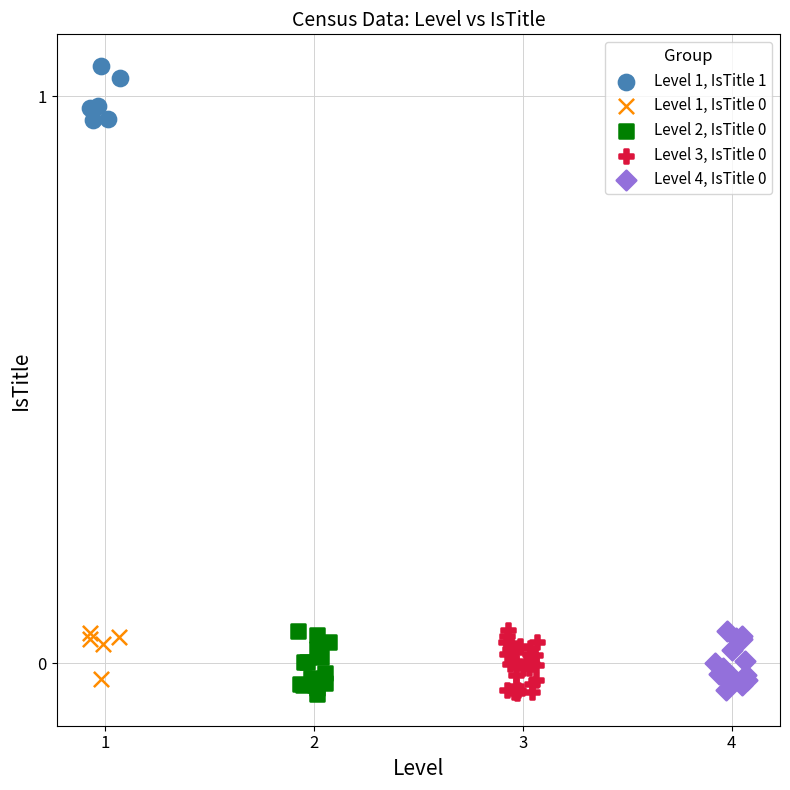

Which series contains the highest Y value?

Level 1, IsTitle 1